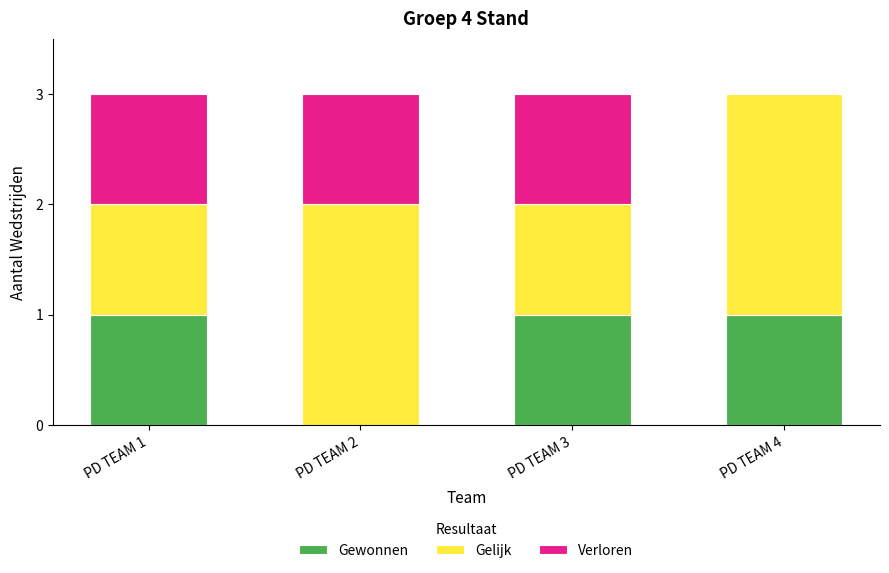

Does the chart contain stacked bars?

Yes